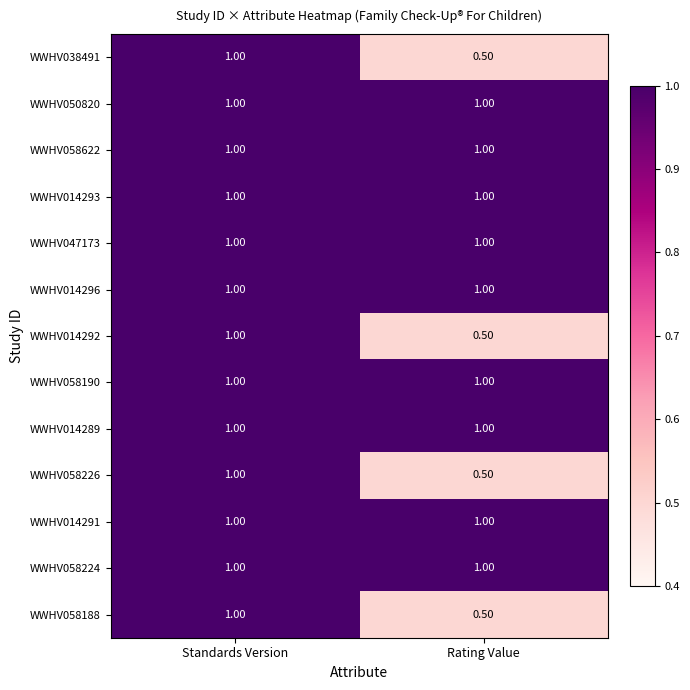

Which category has the highest value in the WWHV058188 series?

Standards Version